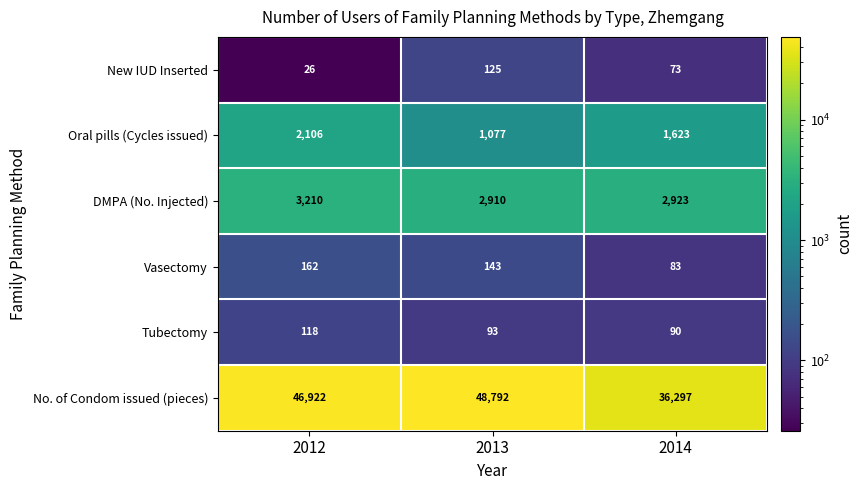

What is the maximum value for New IUD Inserted?

125